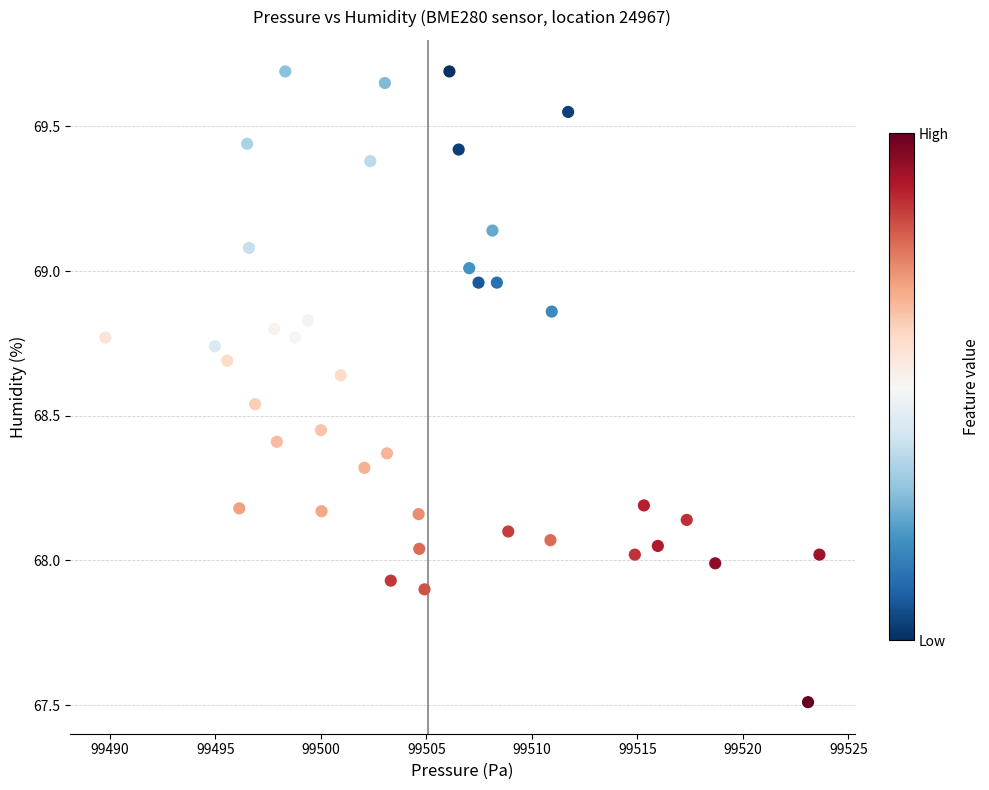

What is the range of Y values (max minus min)?

2.2